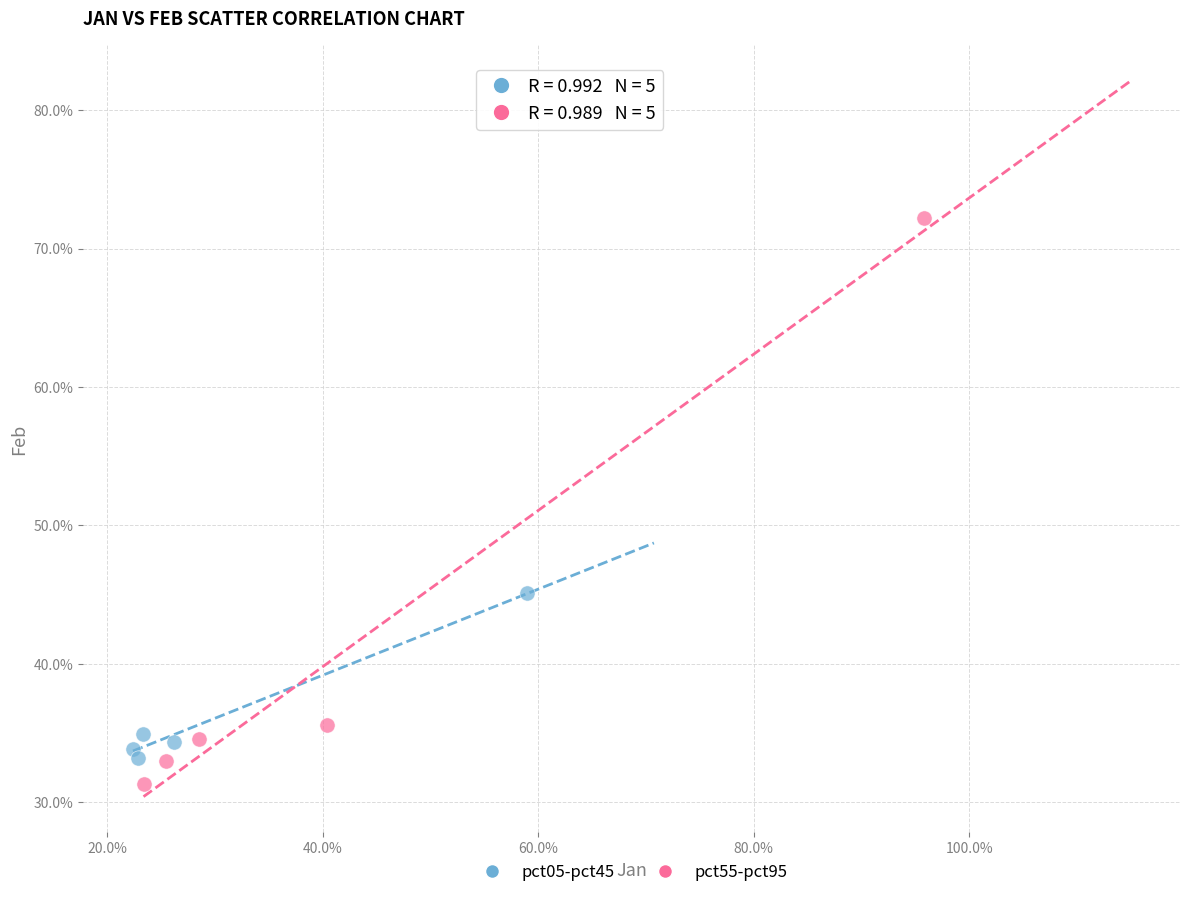

What are all the series names shown in the legend?

pct05-pct45, pct55-pct95